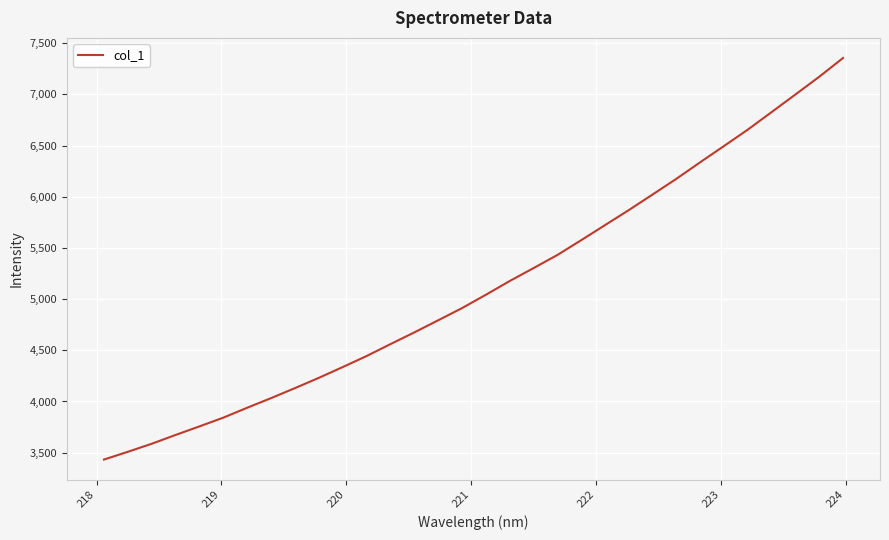

What is the sum of all values?

164008.4